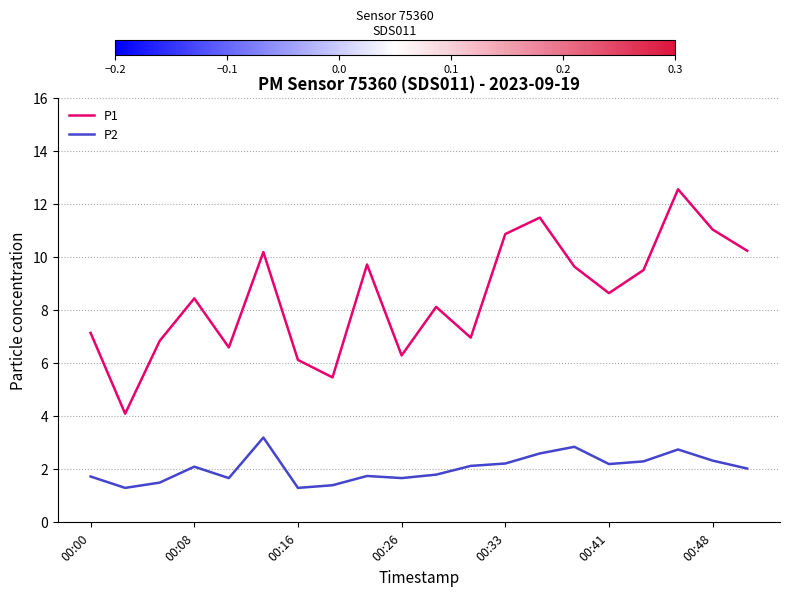

Which series has the largest total across all categories?

P1